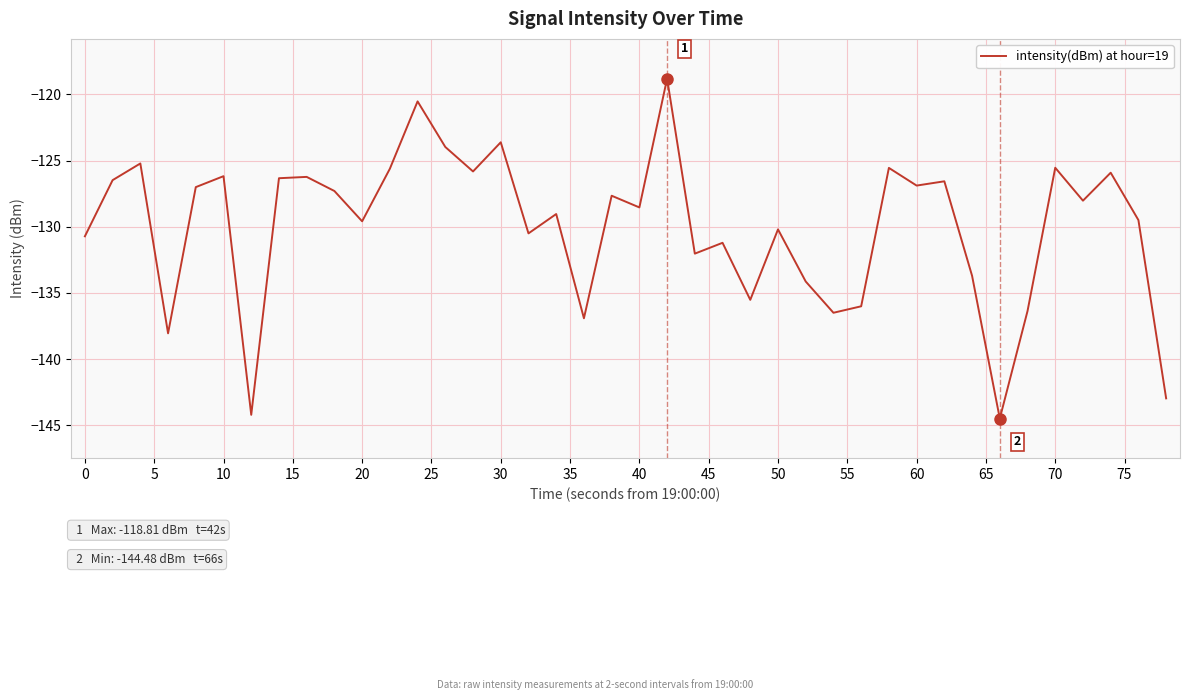

What is the minimum value shown in the chart?

-144.5